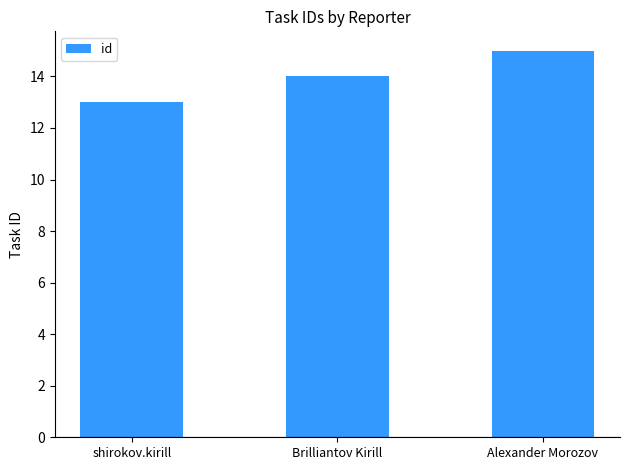

How many bars are there in total?

3